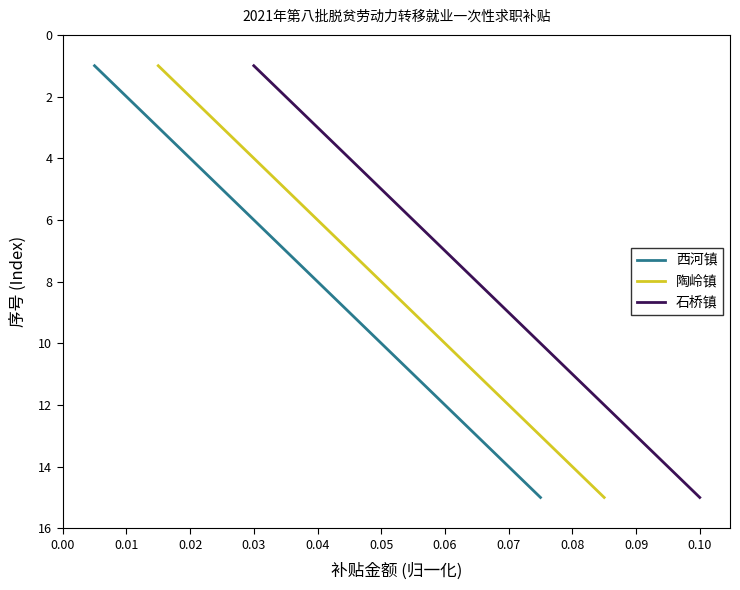

How many lines are shown in the chart?

3